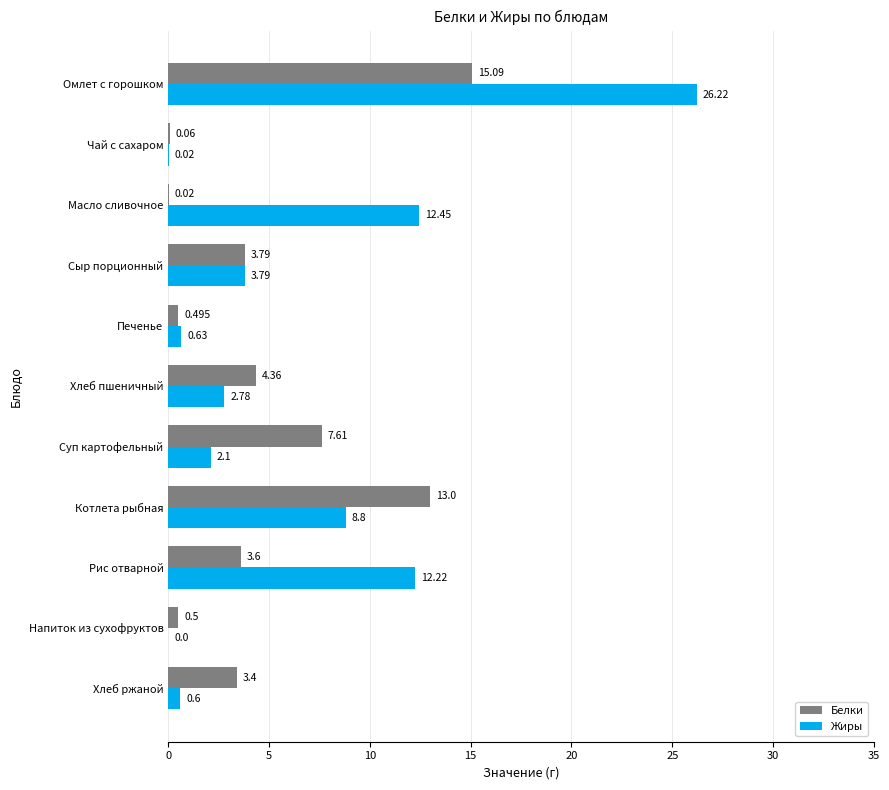

Which label corresponds to the largest value in the chart?

Омлет с горошком